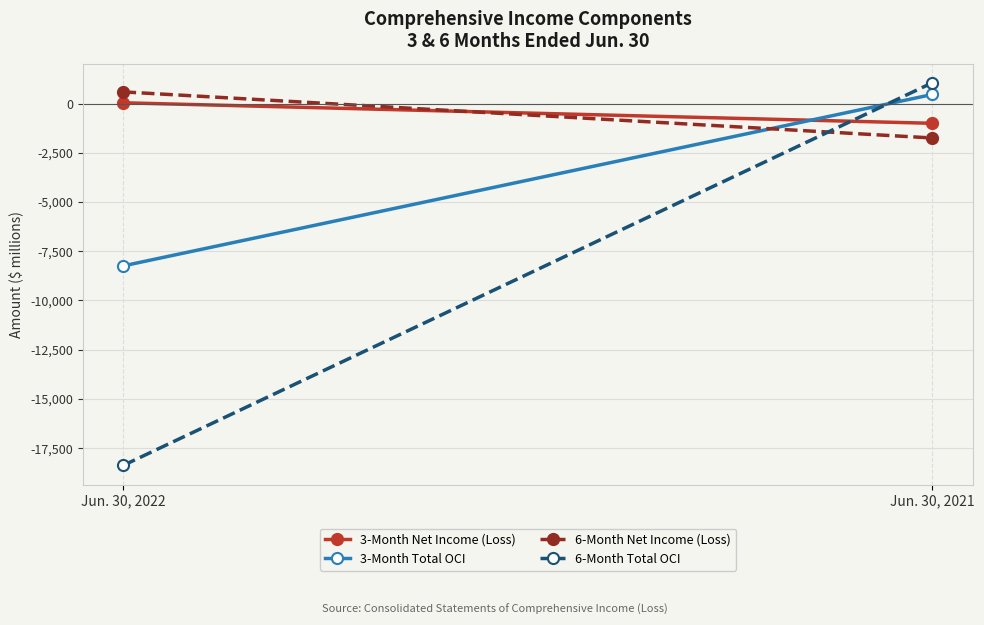

What is the difference between the 6-Month Total OCI values at Jun. 30, 2021 and Jun. 30, 2022?

19435